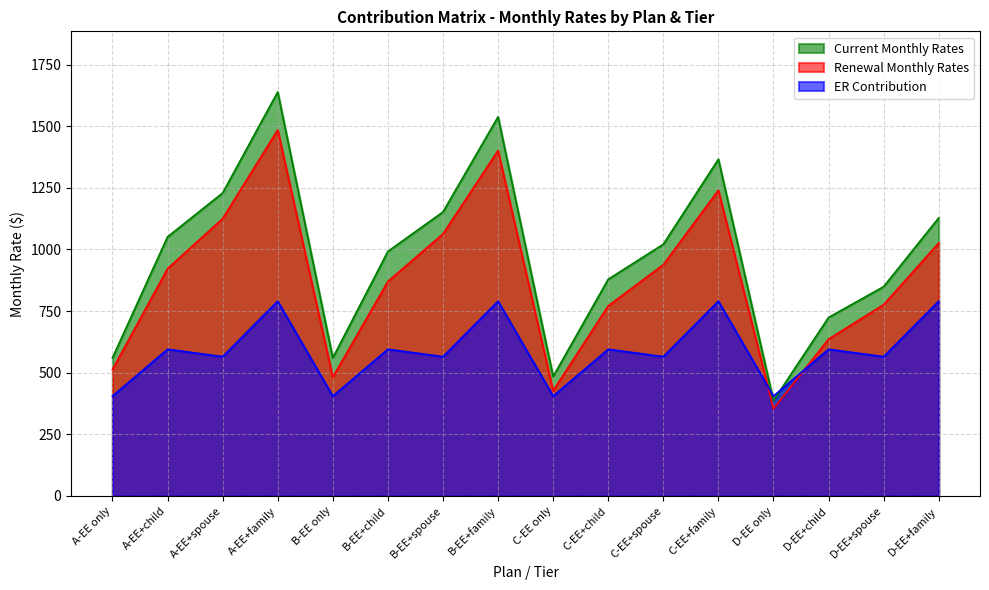

Which label corresponds to the largest value in the chart?

A-EE+family